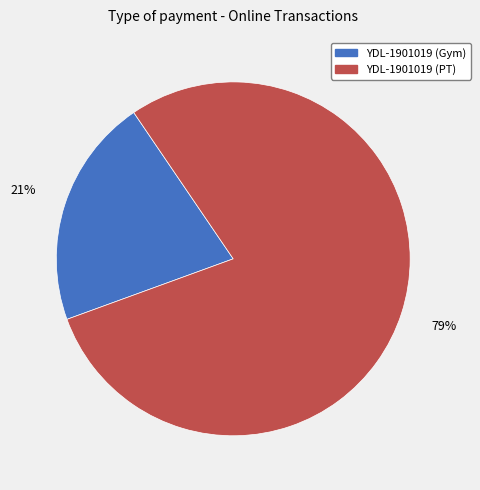

To the nearest percent, what portion does YDL-1901019 (Gym) represent?

21%